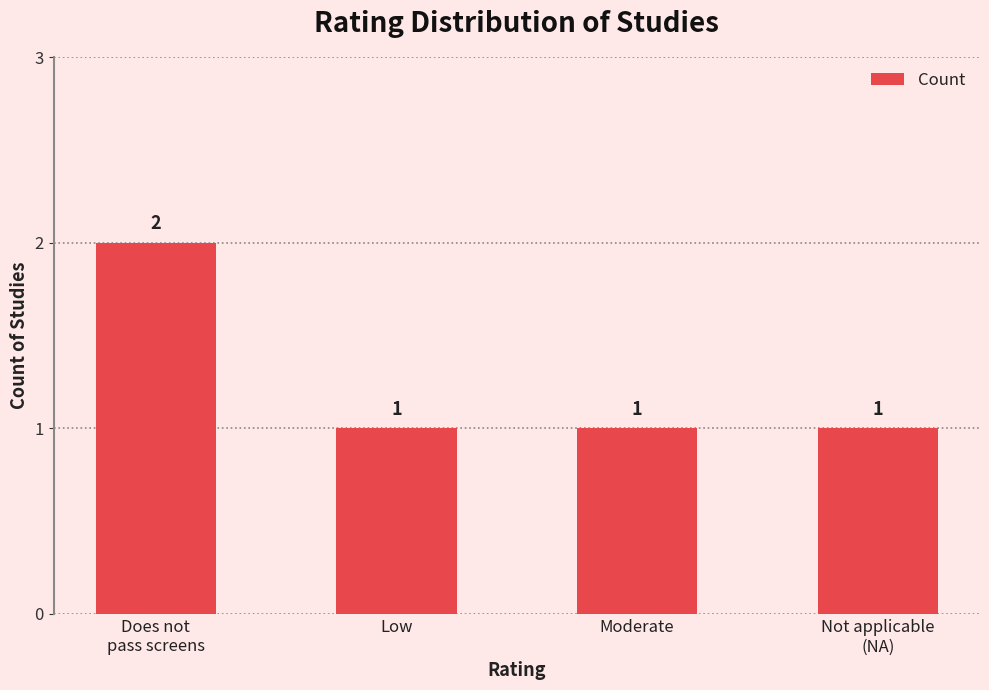

Count the number of values greater than 1.

1